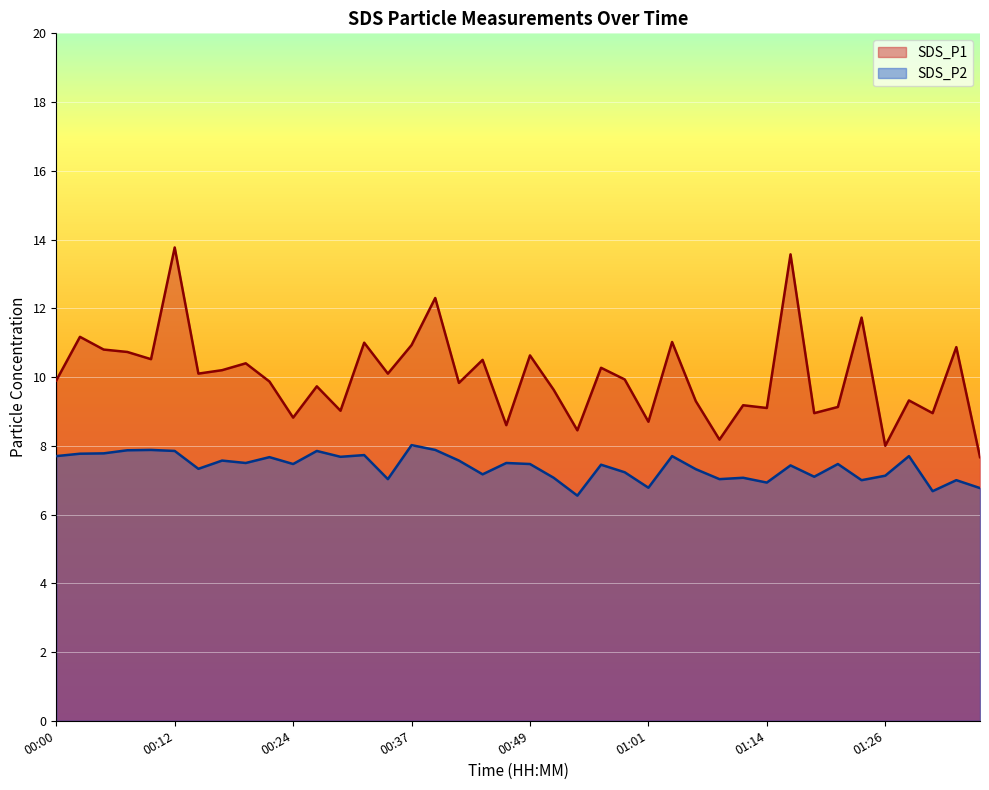

What is the label of the 19th point from the left?

00:44